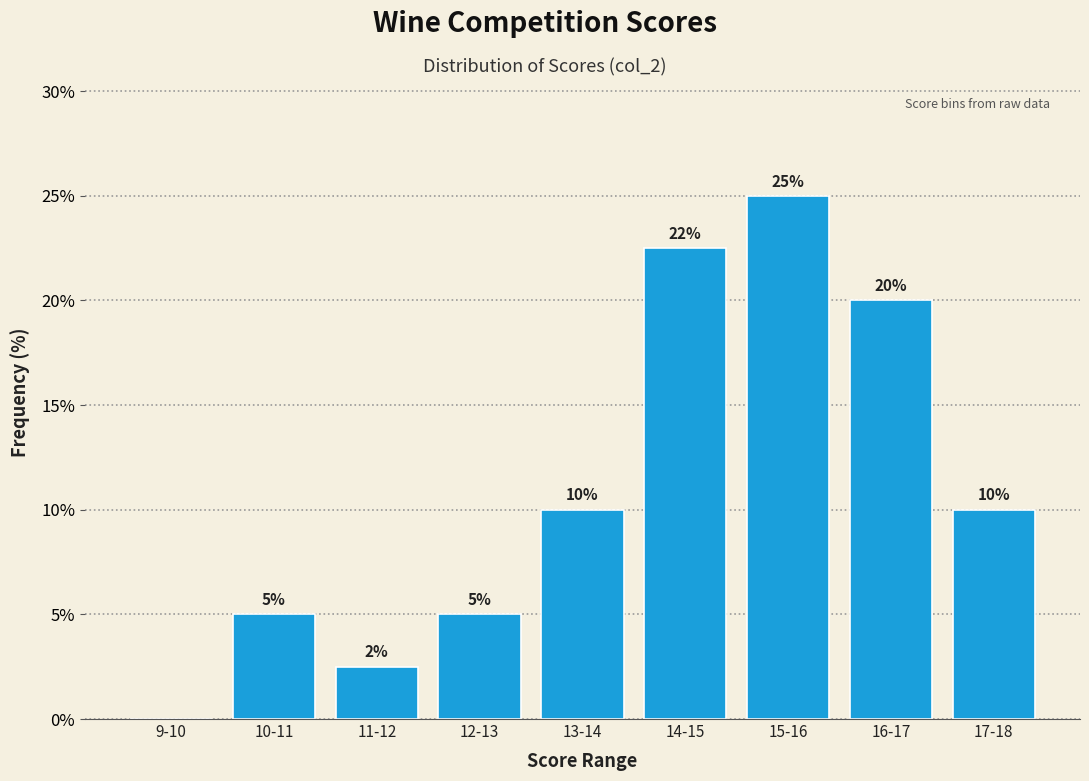

At which category does the chart reach its peak across all series?

15-16